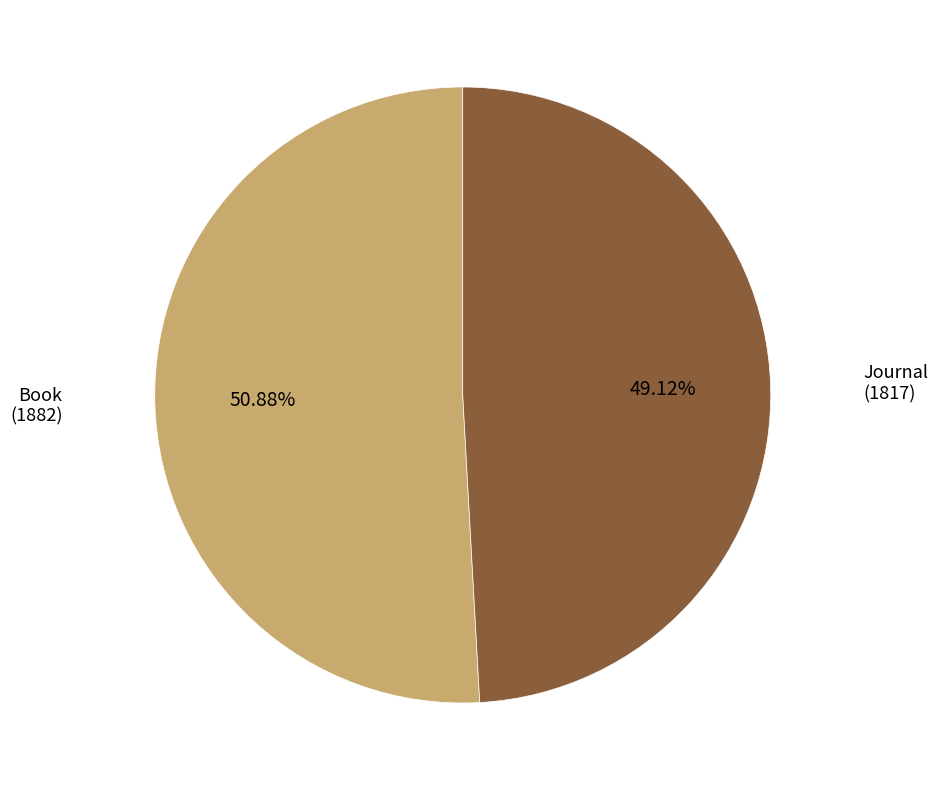

Does any single category account for the majority?

Yes